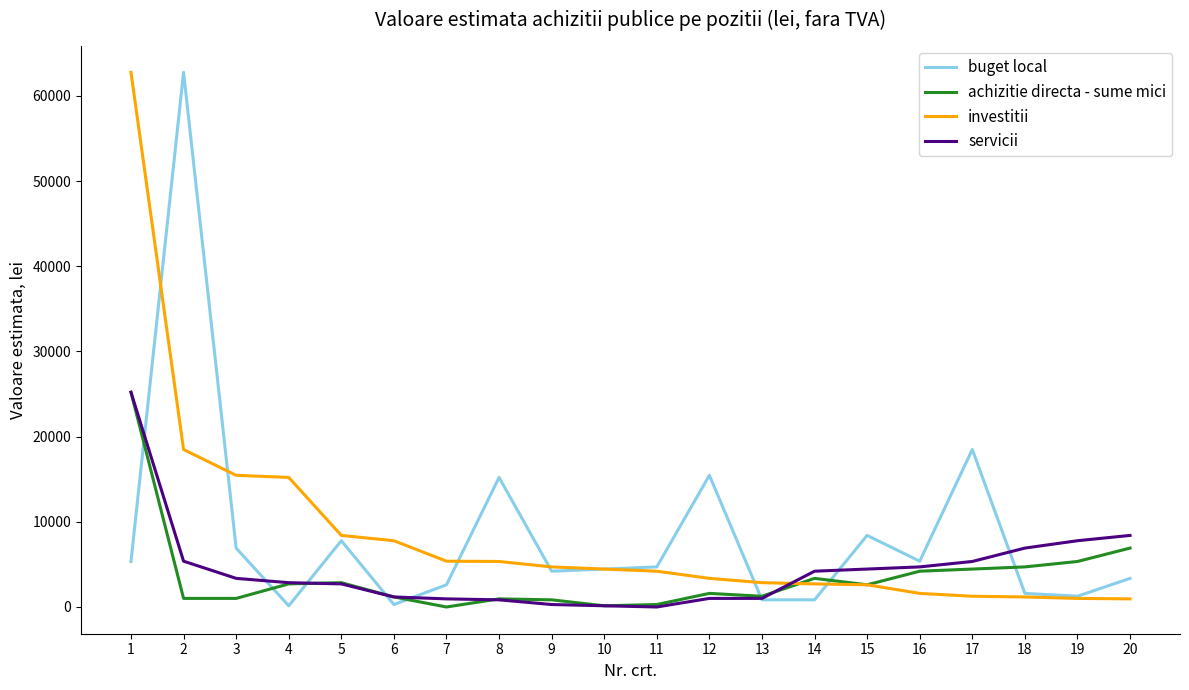

At which label does servicii first exceed 3361?

1